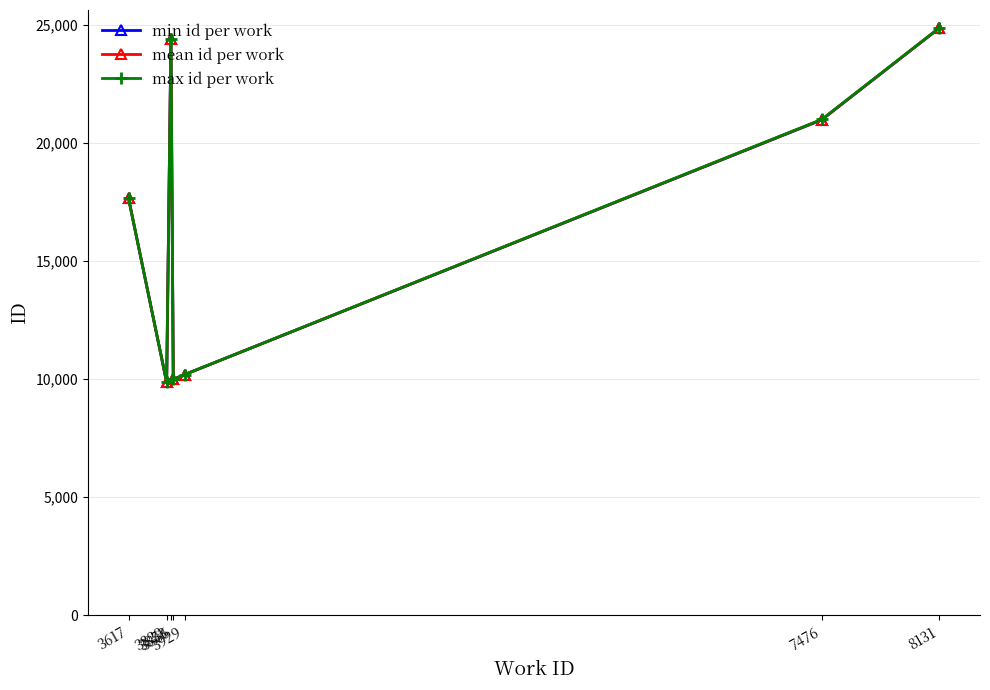

What is the maximum value for max id per work?

24868.0